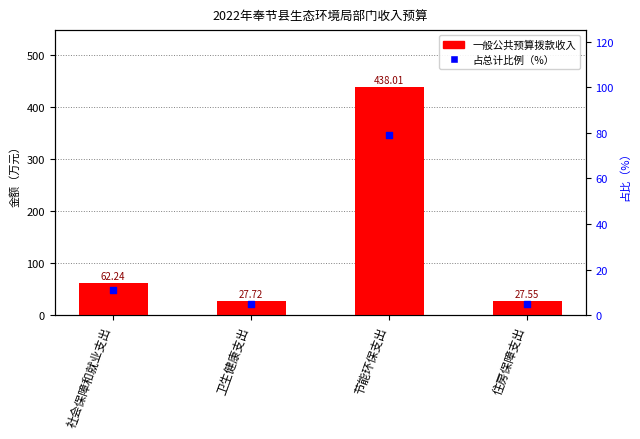

Which series reaches the maximum Y coordinate?

一般公共预算拨款收入